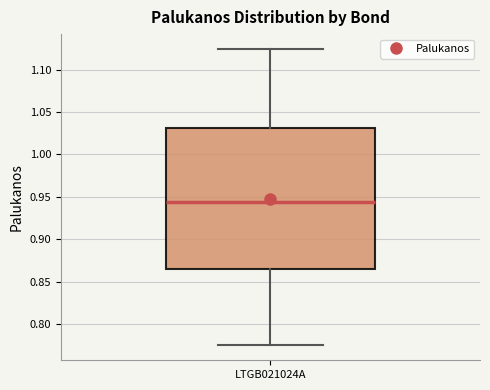

Transcribe this box plot: give where the median line is, the range the box spans, and where the two whiskers end, as read against the y-axis. The values are not printed on the chart, so give them approximately, as read against the axis.

median 0.945, box 0.865 to 1.030, whiskers 0.775 to 1.125